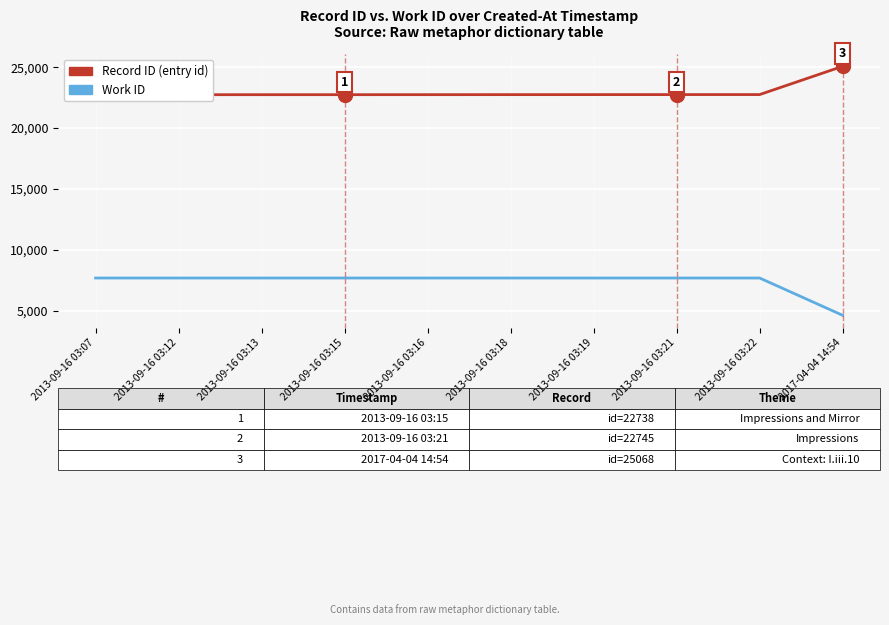

At which category does the chart reach its minimum across all series?

2017-04-04 14:54